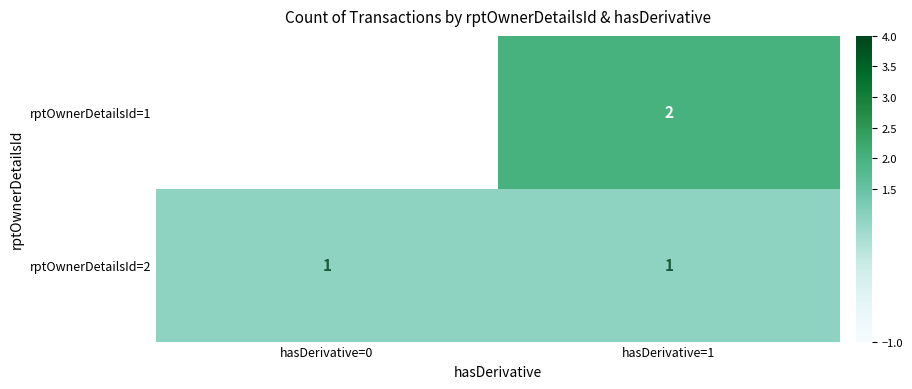

The rptOwnerDetailsId=2 series shows 1 at hasDerivative=1. True or false?

True